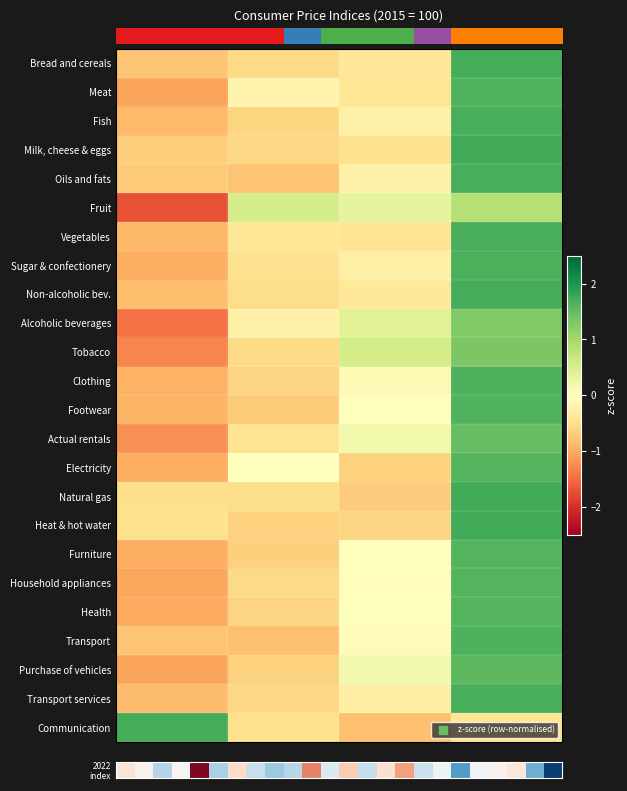

Rank the series at 2019 from highest to lowest value.

Communication, Heat & hot water, Natural gas, Milk, cheese & eggs, Oils and fats, Bread and cereals, Transport, Non-alcoholic bev., Transport services, Fish, Vegetables, Footwear, Clothing, Sugar & confectionery, Furniture, Electricity, Health, Household appliances, Meat, Purchase of vehicles, Actual rentals, Tobacco, Alcoholic beverages, Fruit